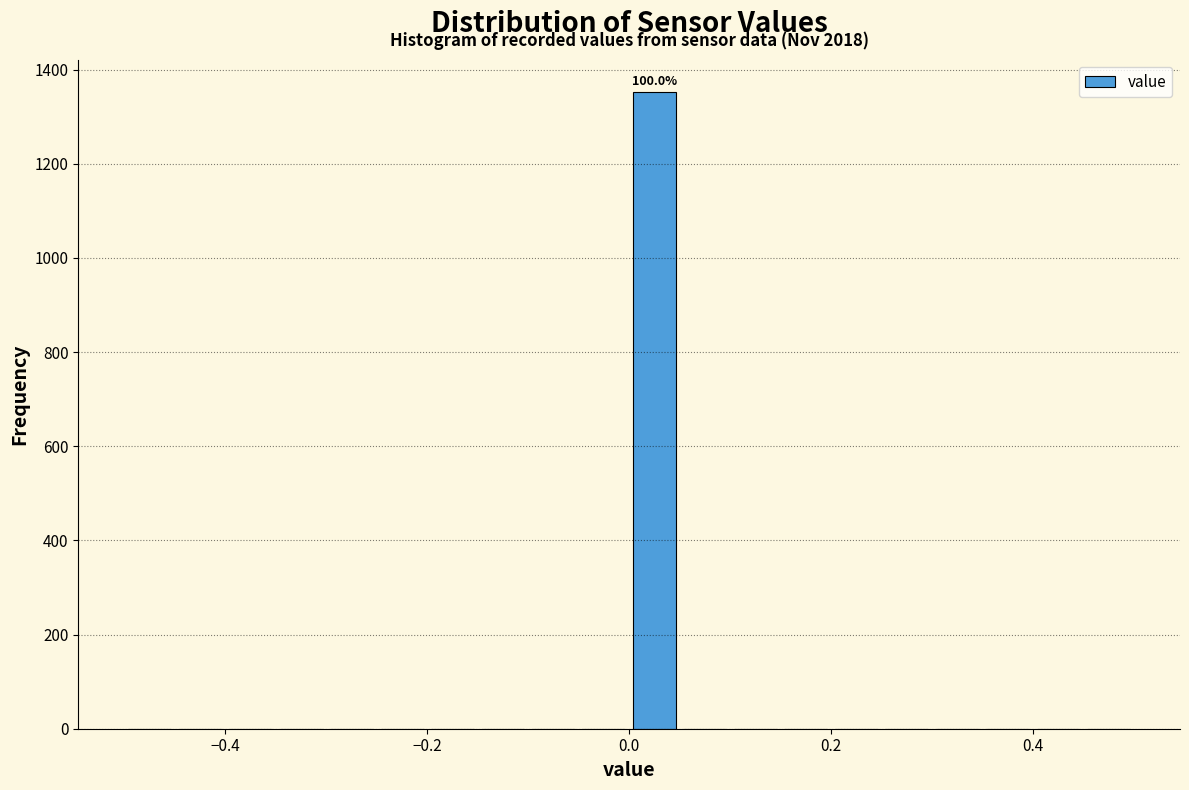

Read against the x-axis, roughly where is the centre of the tallest bar?

0.02